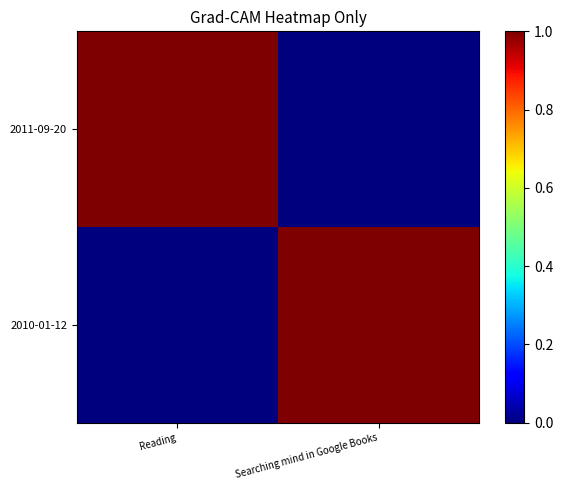

What is the total value across all series at Reading?

1.0